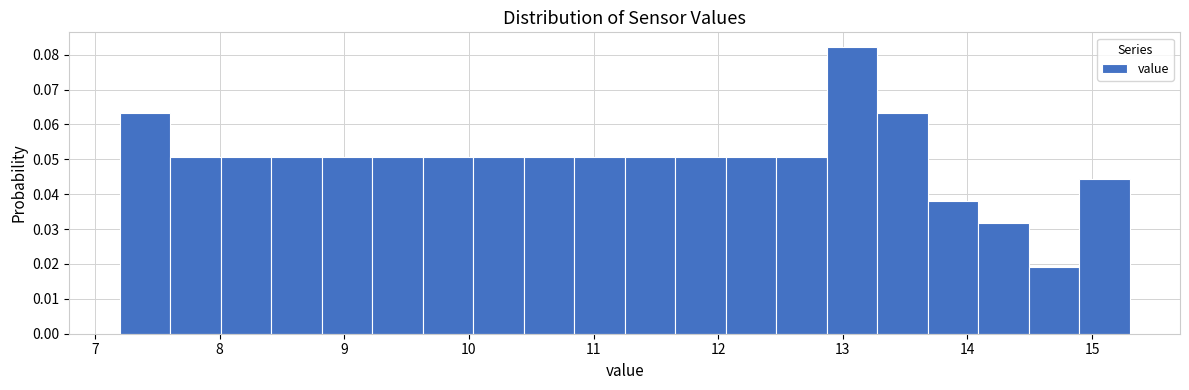

Reading left to right, transcribe this chart: for each bar, give the range it covers on the x-axis and its height. Neither the bar edges nor the heights are printed on the chart, so give them approximately, as read against the axes.

7.2 to 7.6: 0.063
7.6 to 8.0: 0.051
8.0 to 8.4: 0.051
8.4 to 8.8: 0.051
8.8 to 9.2: 0.051
9.2 to 9.6: 0.051
9.6 to 10.0: 0.051
10.0 to 10.4: 0.051
10.4 to 10.8: 0.051
10.8 to 11.3: 0.051
11.3 to 11.7: 0.051
11.7 to 12.1: 0.051
12.1 to 12.5: 0.051
12.5 to 12.9: 0.051
12.9 to 13.3: 0.082
13.3 to 13.7: 0.063
13.7 to 14.1: 0.038
14.1 to 14.5: 0.032
14.5 to 14.9: 0.019
14.9 to 15.3: 0.044